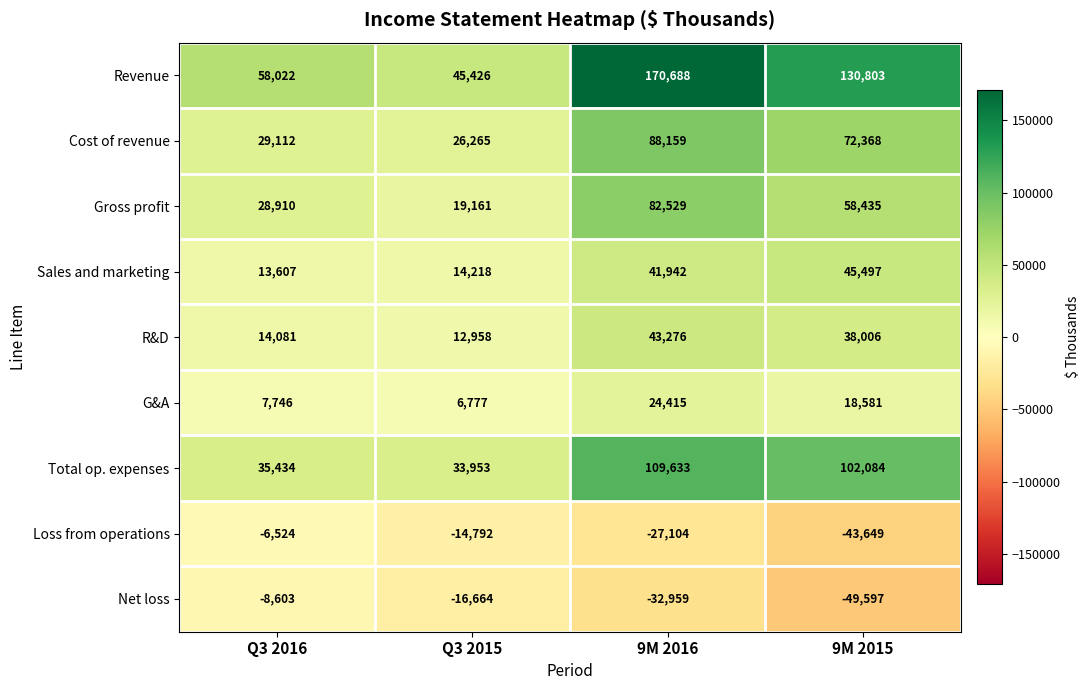

At which category is the sum across all series the highest?

9M 2016